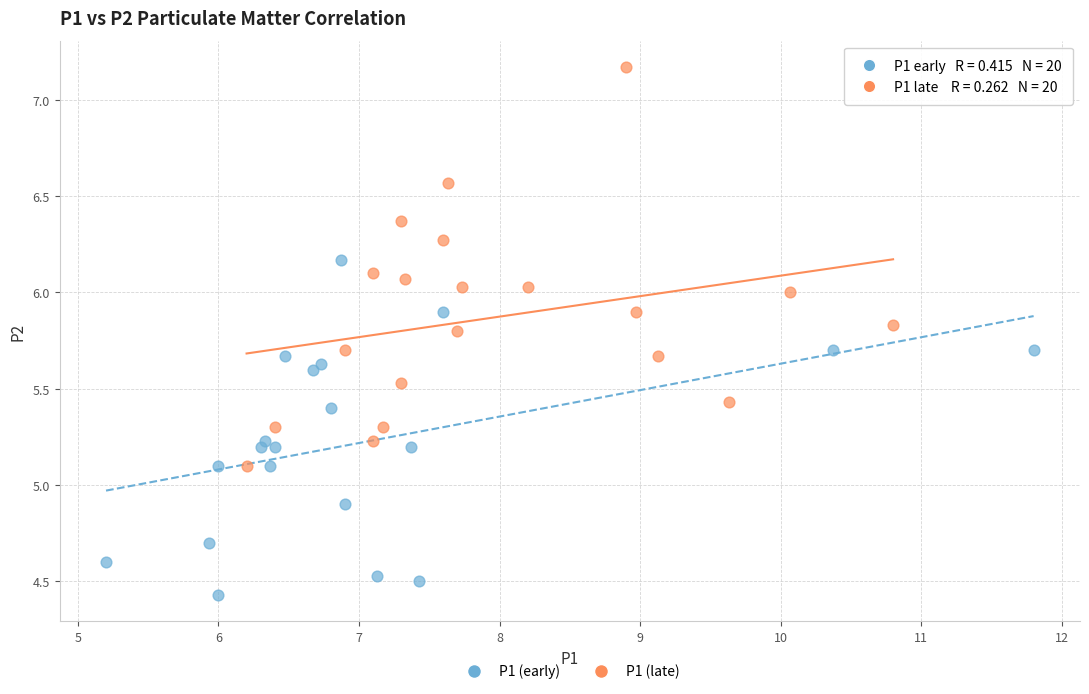

Which series has the widest spread of Y values?

P1 (late)